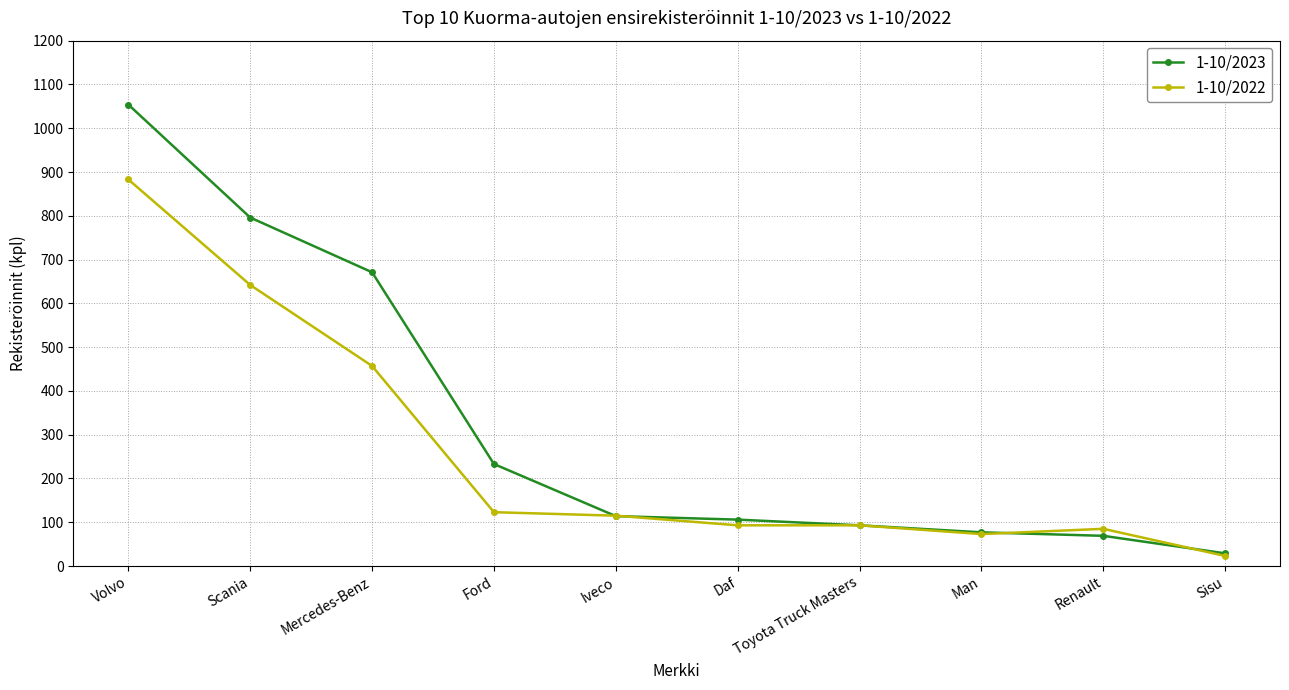

What is the label of the 8th point from the left?

Man